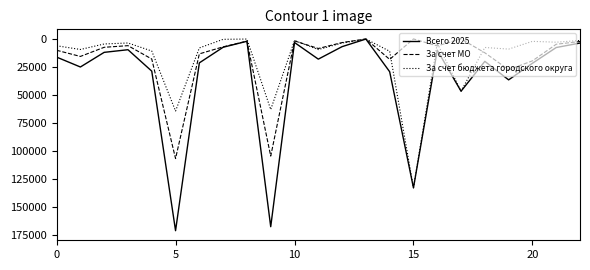

How many series are shown in this chart?

3